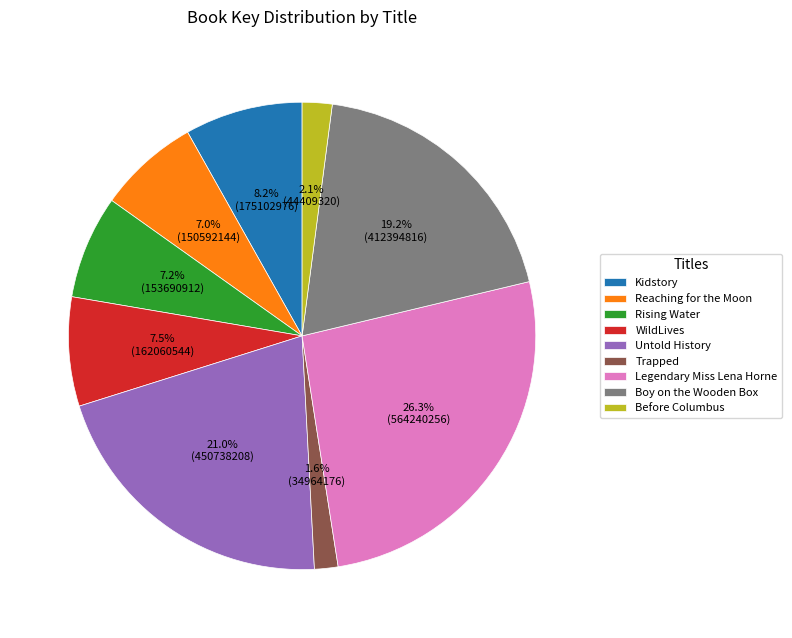

What percentage is NOT represented by Untold History?

79.0%